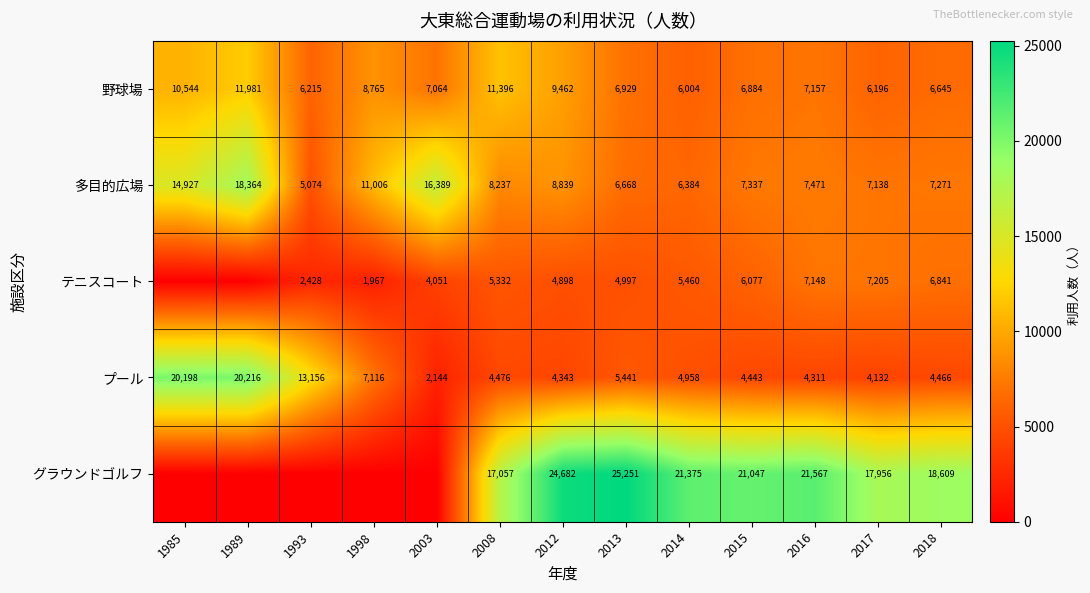

The プール series shows 5714 at 2017. True or false?

False